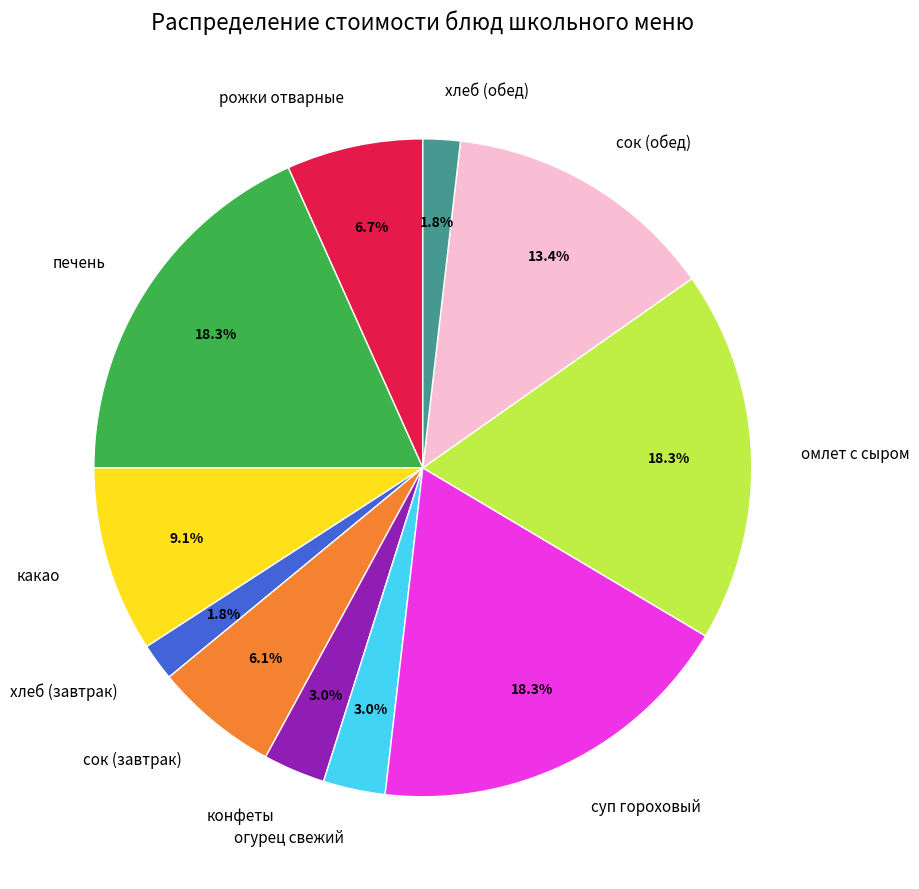

Does any single category account for the majority?

No